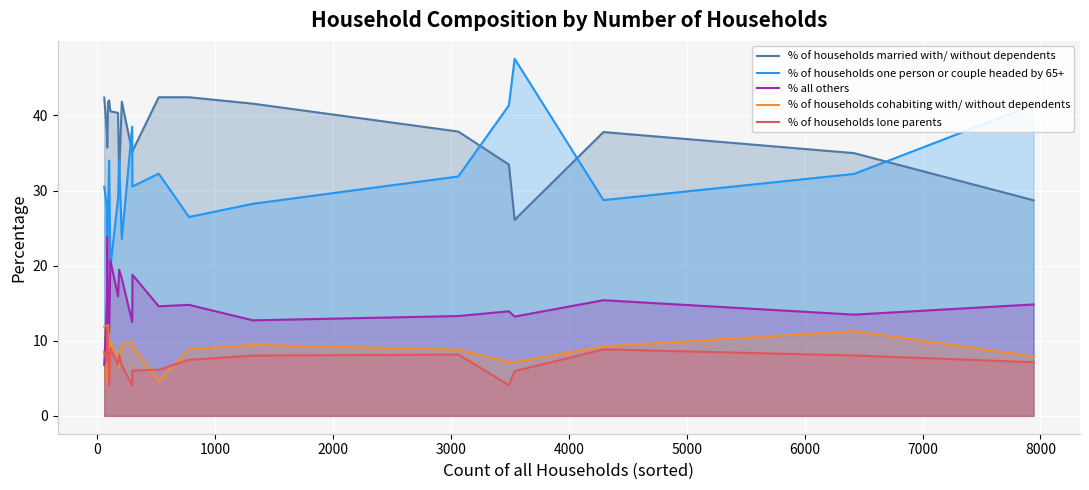

What are all the series names shown in the legend?

% of households married with/ without dependents, % of households one person or couple headed by 65+, % all others, % of households cohabiting with/ without dependents, % of households lone parents